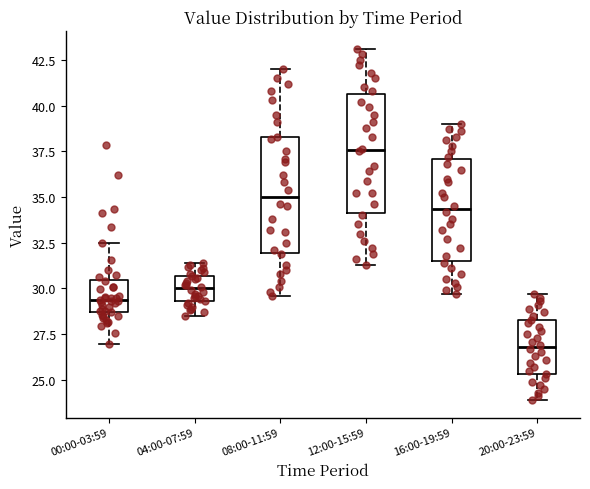

Where does the upper whisker of the box for 00:00-03:59 end on the y-axis? The values are not printed on the chart, so give them approximately, as read against the axis.

32.5